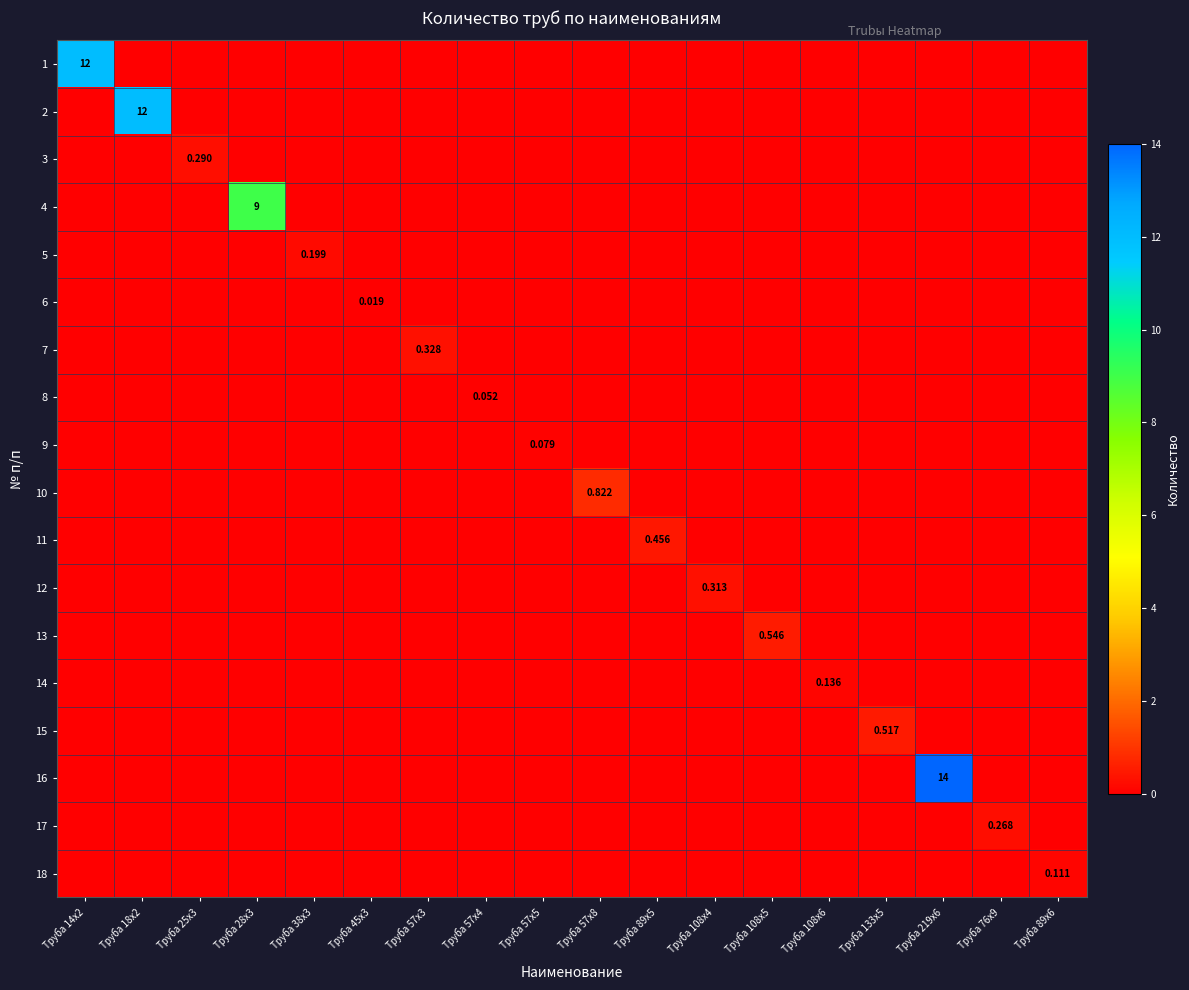

What is the greatest value displayed?

14.0